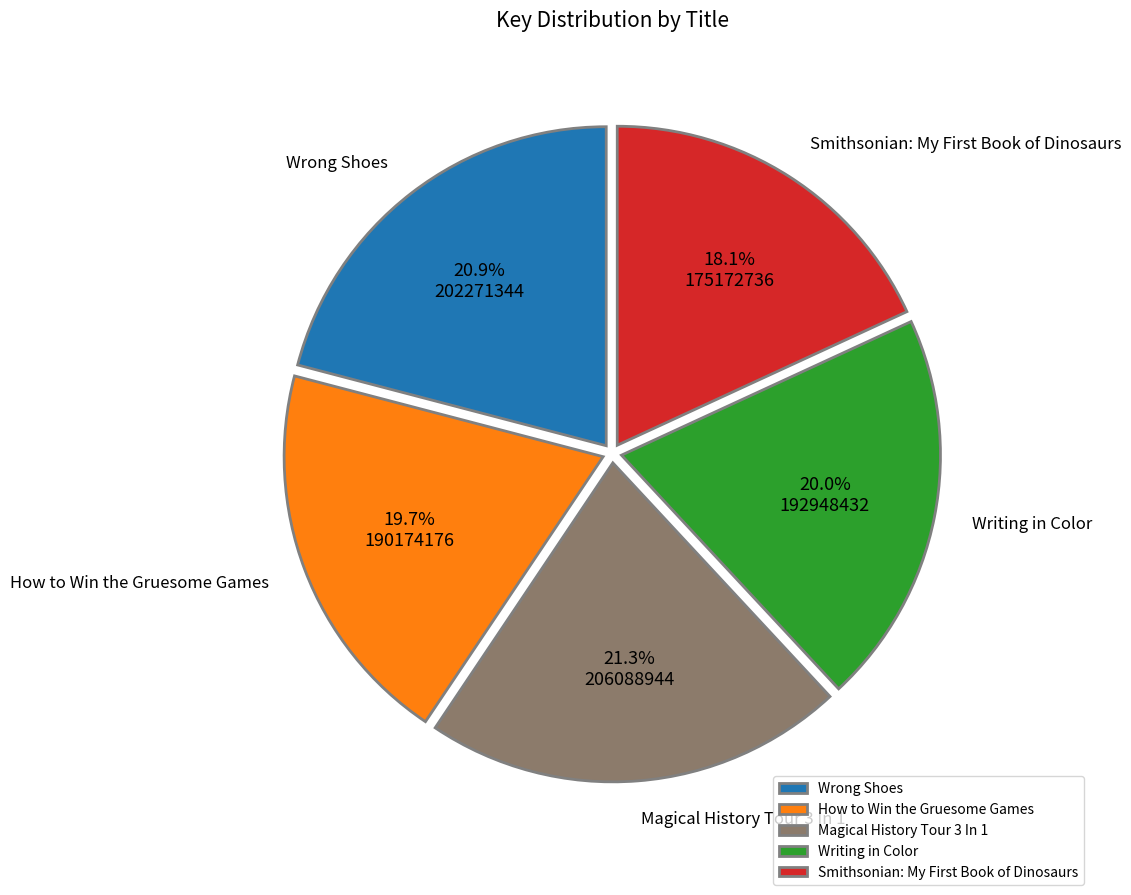

Is How to Win the Gruesome Games the majority of the pie?

No